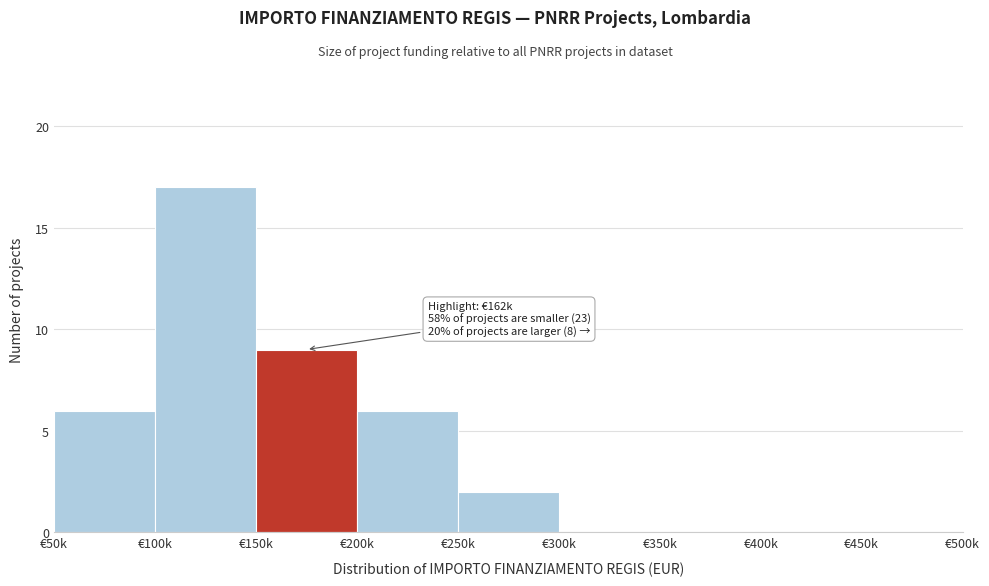

Reading left to right, extract all data points from this chart.

€50k=6	€100k=17	€150k=9	€200k=6	€250k=2	€300k=0	€350k=0	€400k=0	€450k=0